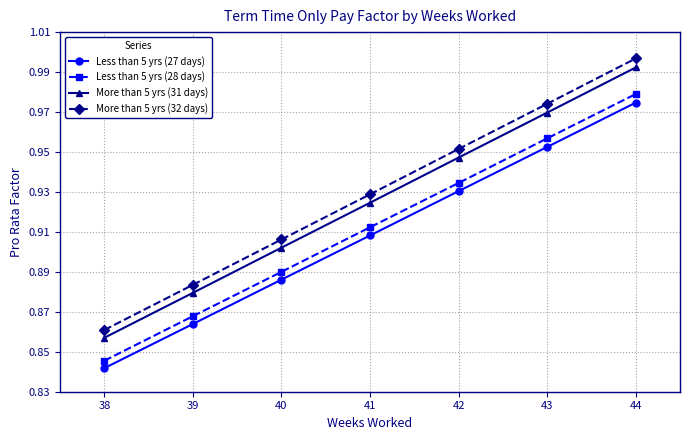

Rank the categories by More than 5 yrs (31 days) value from lowest to highest.

38, 39, 40, 41, 42, 43, 44